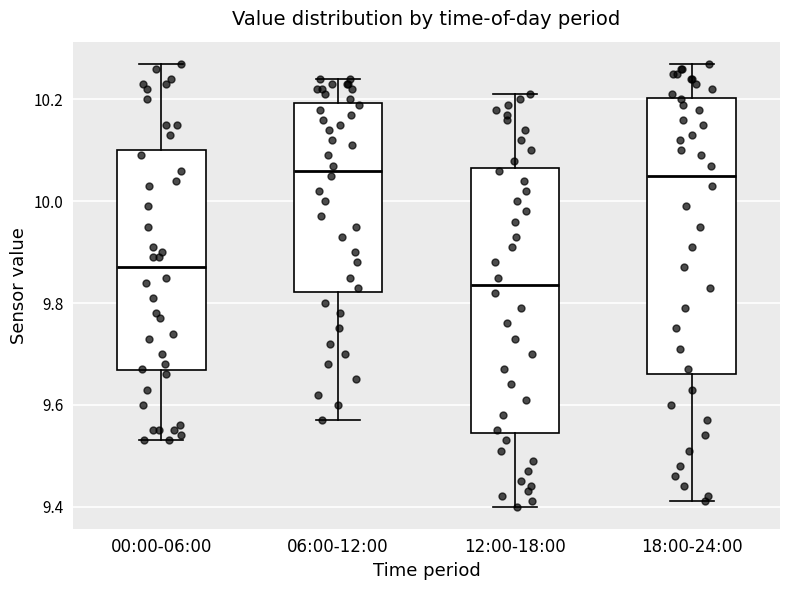

Reading left to right, read every box against the y-axis: the position of its median line, the range the box covers, and the ends of its whiskers. The values are not printed on the chart, so give them approximately, as read against the axis.

00:00-06:00: median 9.88, box 9.66 to 10.10, whiskers 9.54 to 10.28
06:00-12:00: median 10.06, box 9.82 to 10.20, whiskers 9.58 to 10.24
12:00-18:00: median 9.84, box 9.54 to 10.06, whiskers 9.40 to 10.22
18:00-24:00: median 10.06, box 9.66 to 10.20, whiskers 9.42 to 10.28